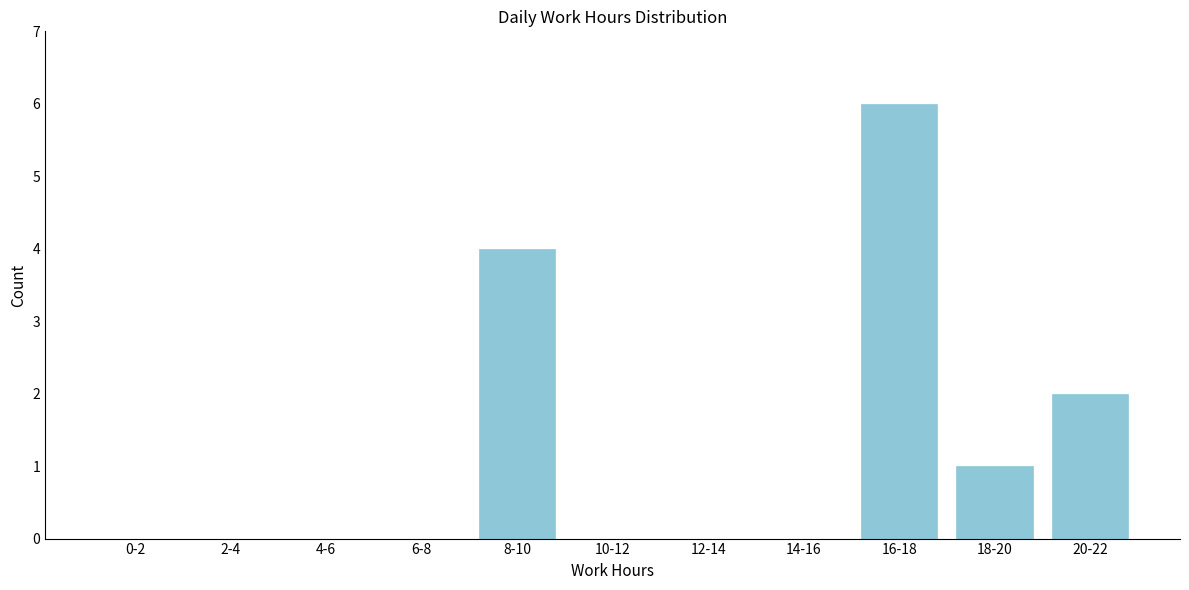

Reading right to left, transcribe all the data shown in this chart.

20-22=2	18-20=1	16-18=6	14-16=0	12-14=0	10-12=0	8-10=4	6-8=0	4-6=0	2-4=0	0-2=0